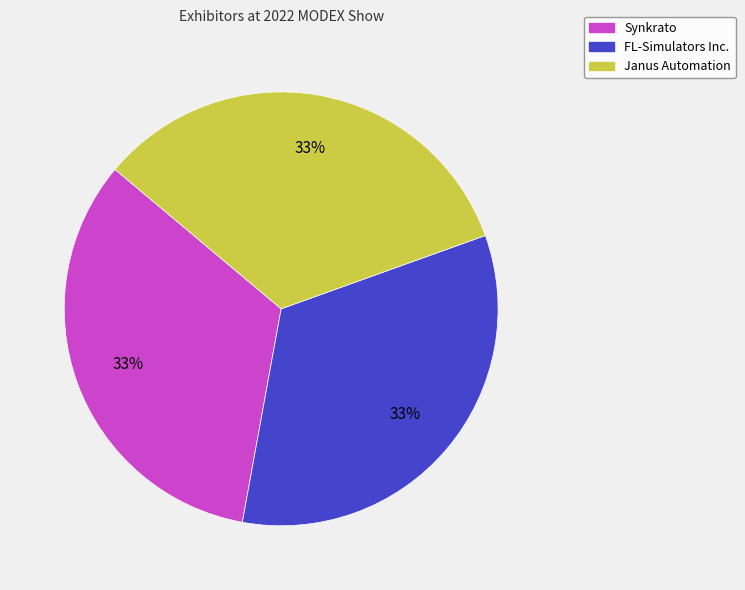

How many segments does this pie chart have?

3